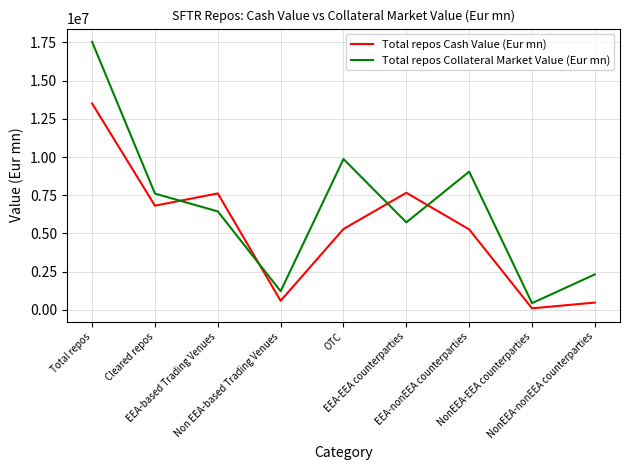

What is the greatest value displayed?

17534954.6